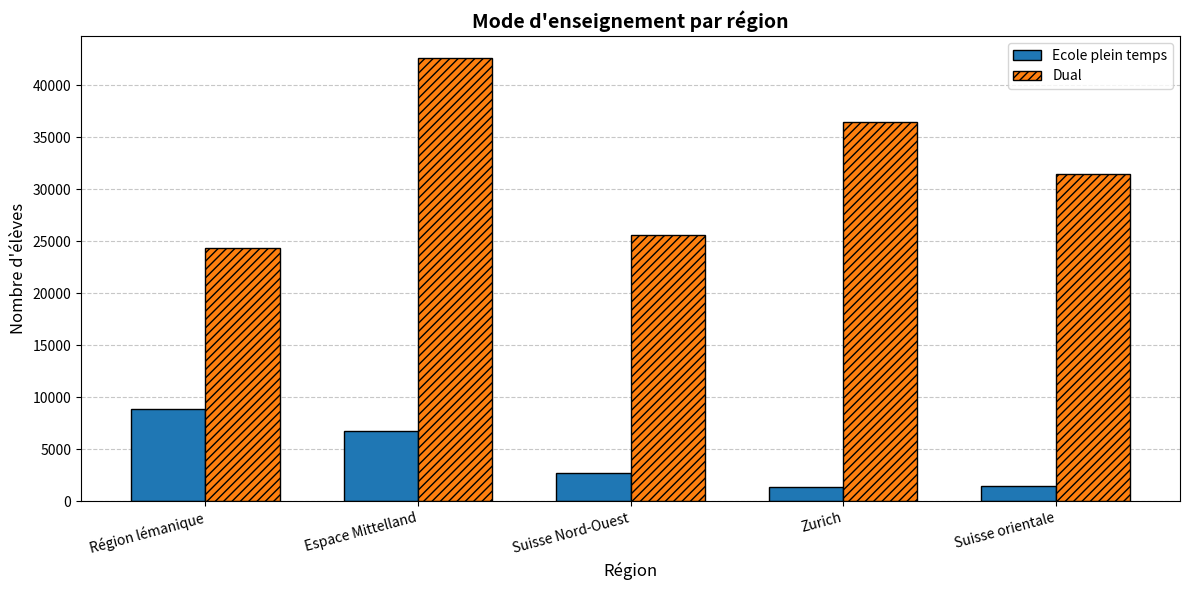

Which series has the largest total across all categories?

Dual